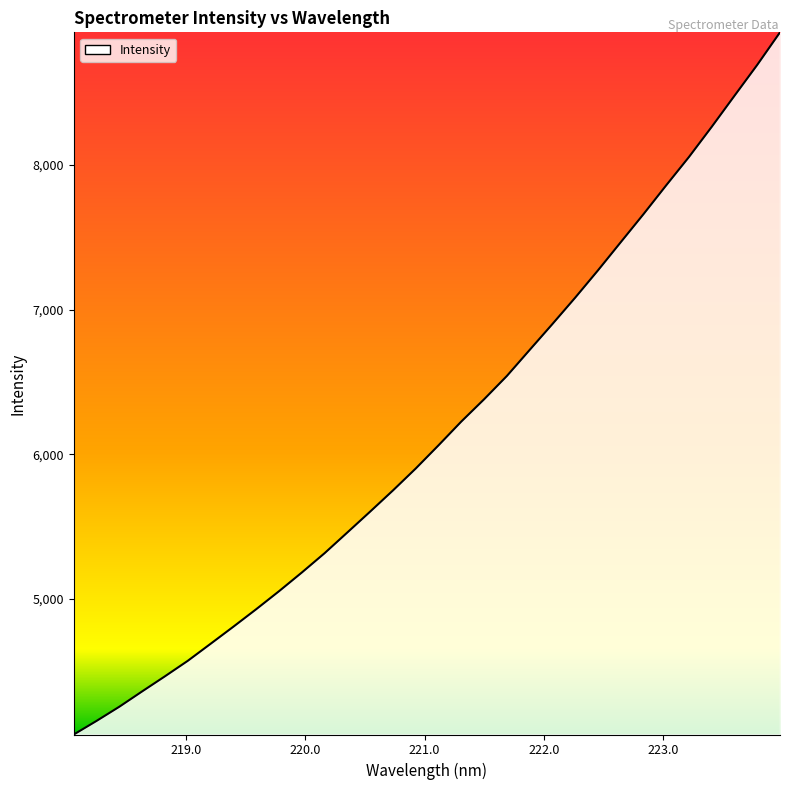

Reading right to left, transcribe all the data shown in this chart.

8914.3	8689.6	8476.3	8261.9	8053.5	7857.8	7658.2	7464.4	7269.9	7081.6	6899.5	6720.5	6540.8	6379.9	6226.2	6062.0	5901.9	5750.4	5604.3	5460.3	5317.1	5183.5	5054.4	4930.2	4809.6	4691.4	4573.9	4467.1	4362.8	4256.9	4158.9	4064.9